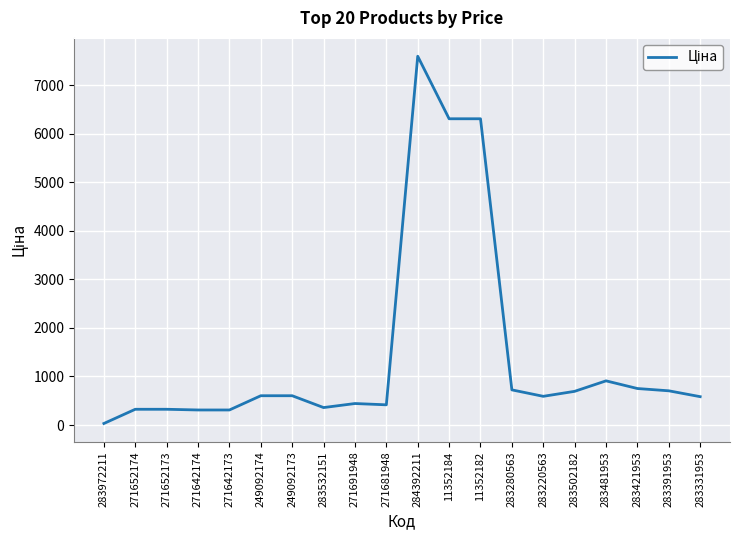

What is the difference between the maximum and minimum values?

7564.5